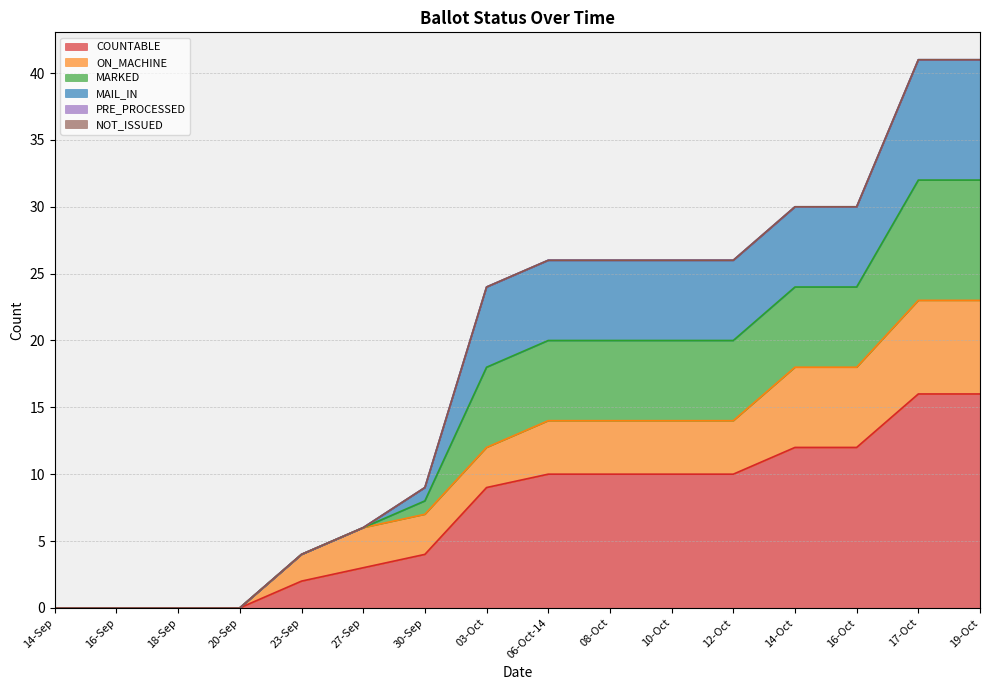

Which has a higher value, 23-Sep or 06-Oct-14?

06-Oct-14